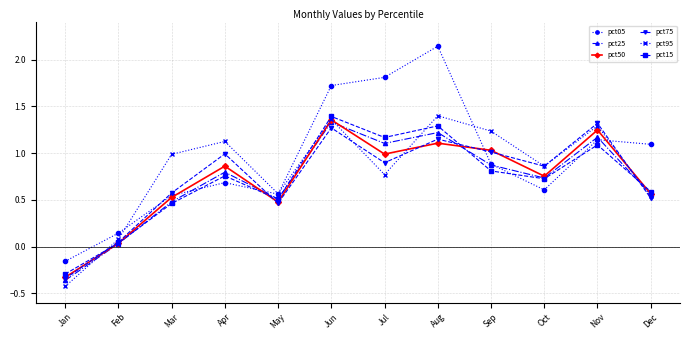

Where do pct75 and pct05 first cross each other?

Feb and Mar